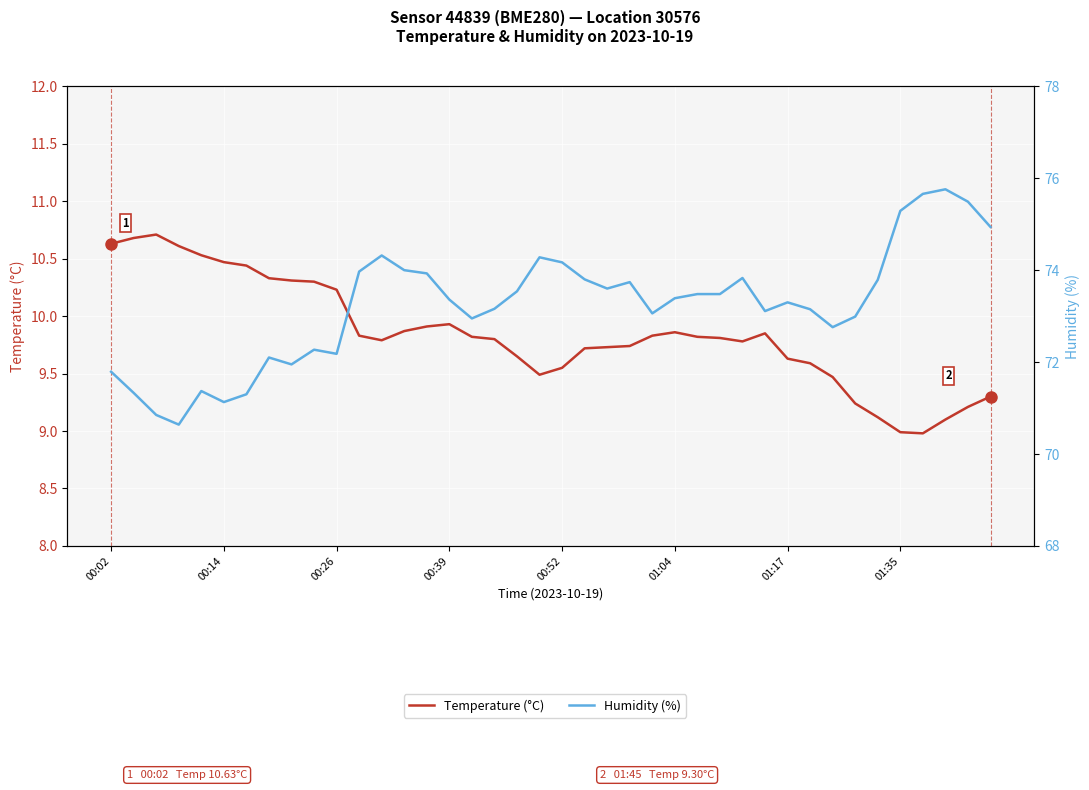

What is the average value of the Humidity (%) series?

73.2